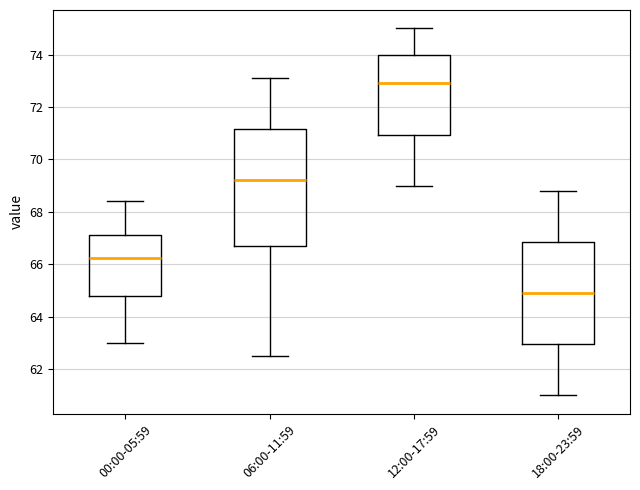

Where does the lower whisker of the box for 18:00-23:59 end on the y-axis? The values are not printed on the chart, so give them approximately, as read against the axis.

61.0